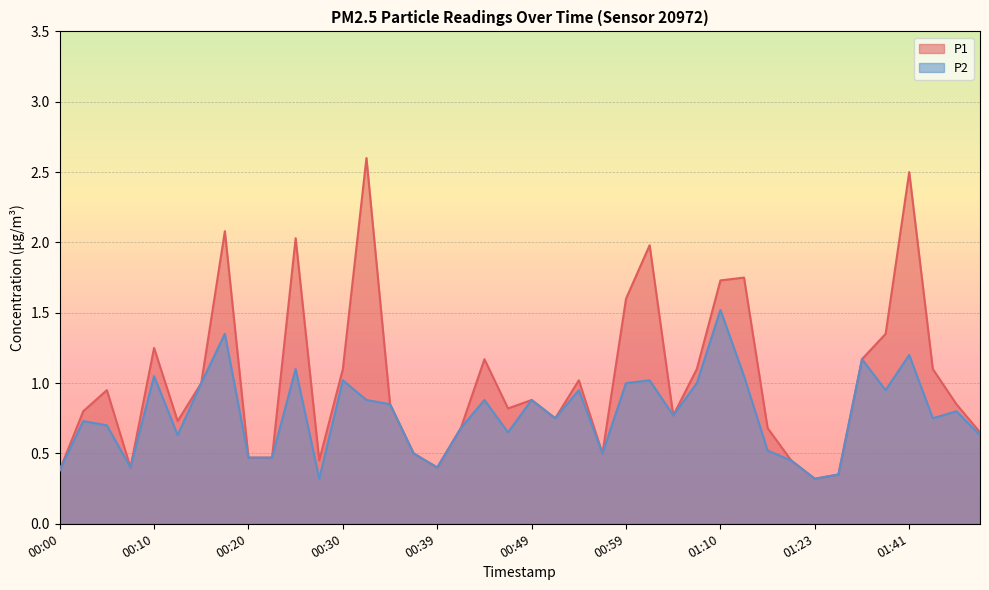

What is the sum of the P2 values at 01:10 and 00:08?

1.9